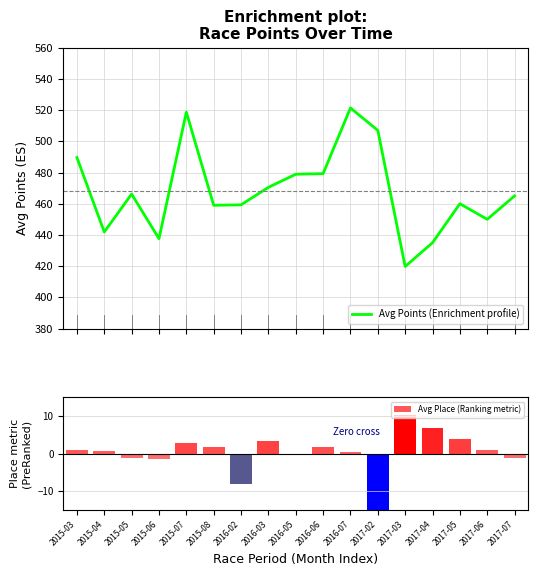

Rank the series by their maximum value, from lowest to highest.

Avg Place (Ranking metric), Avg Points (Enrichment profile)